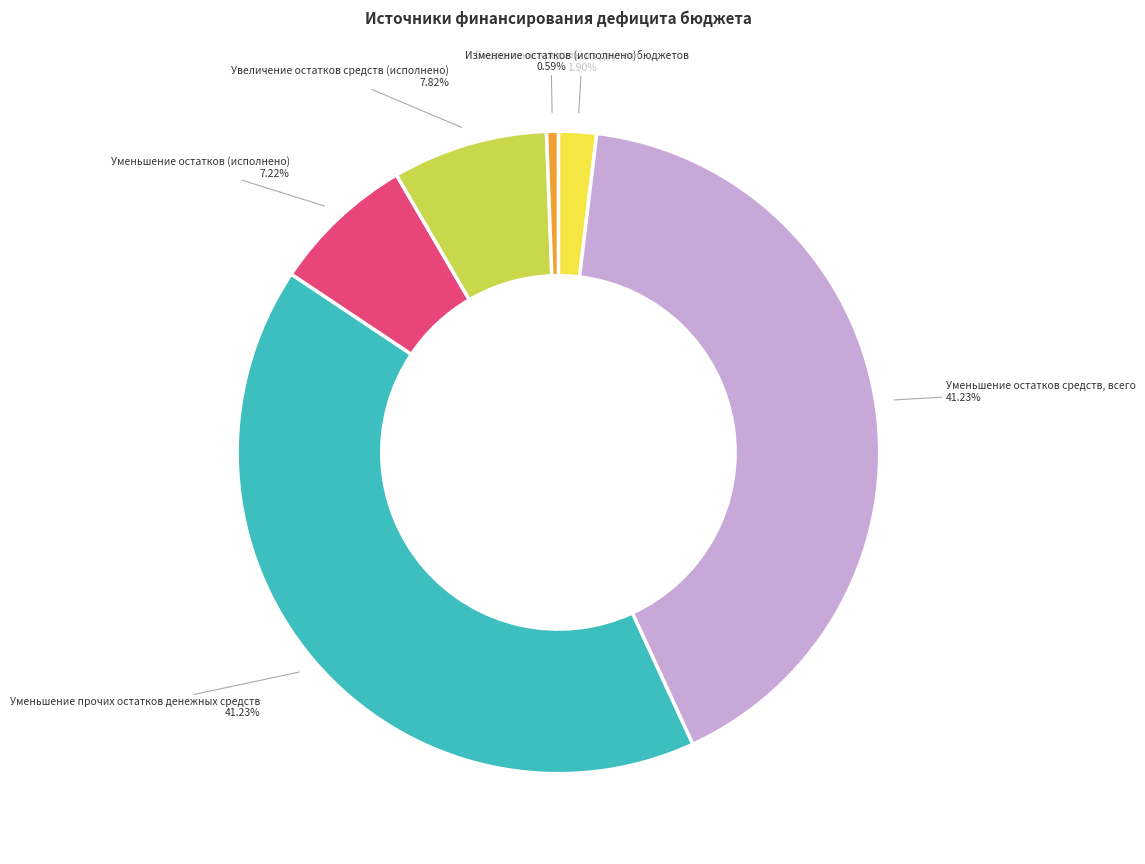

Does any single category account for the majority?

No